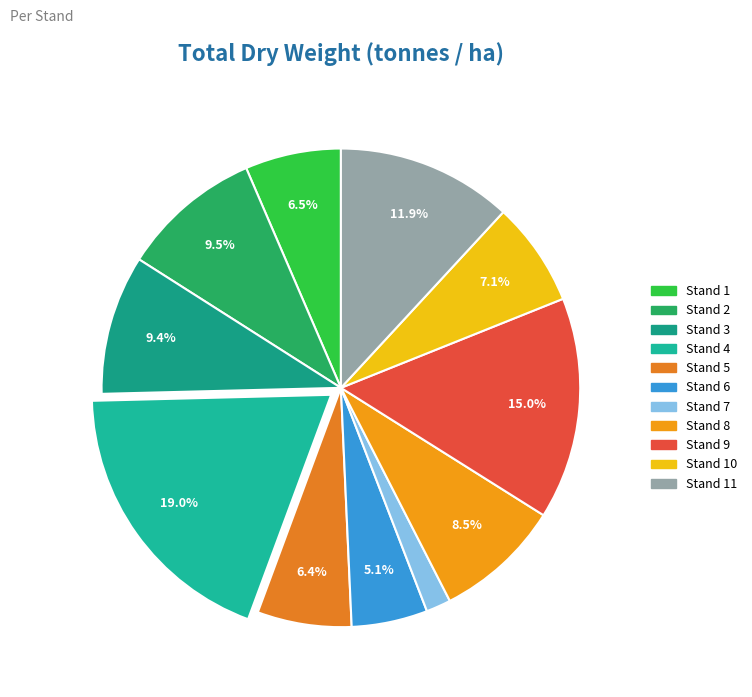

Count the number of slices in the pie.

11